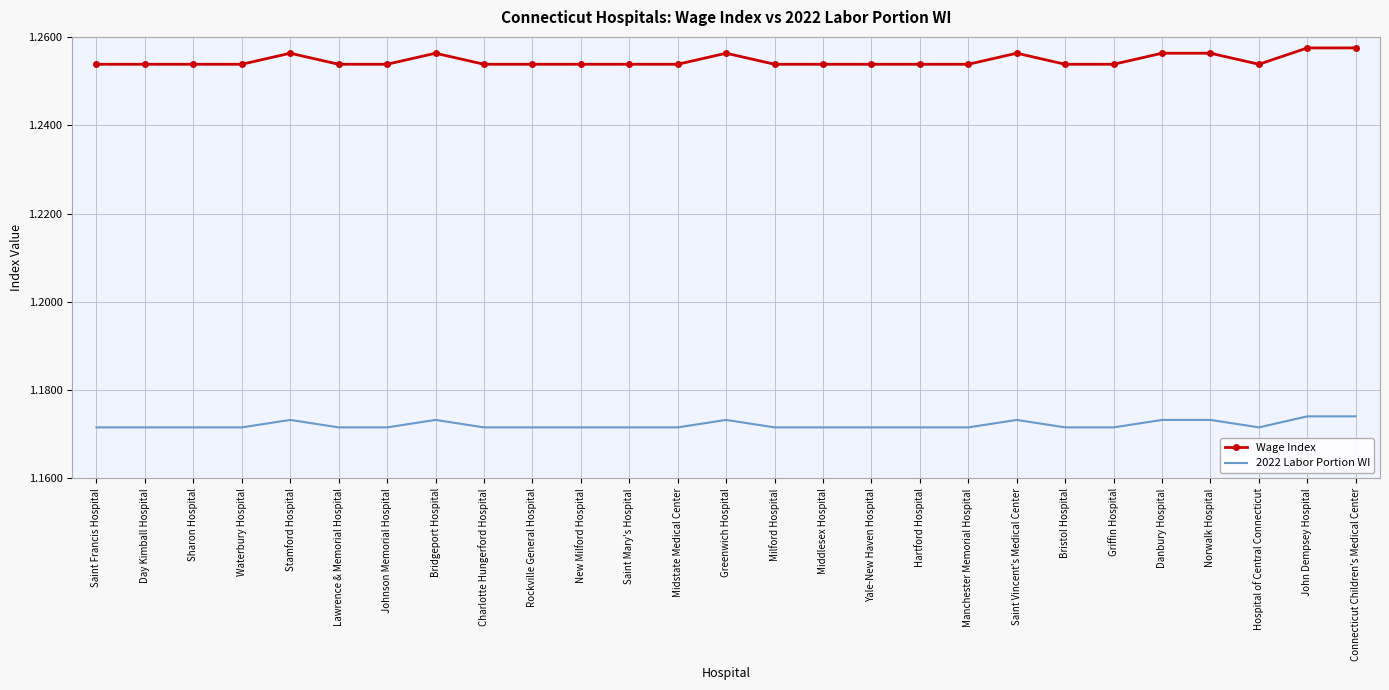

Which series has the widest spread of values?

Wage Index